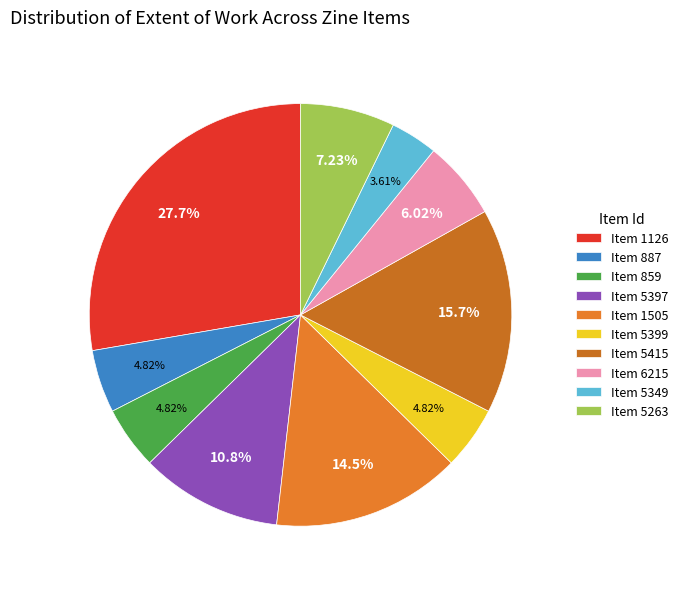

Does any single category account for the majority?

No